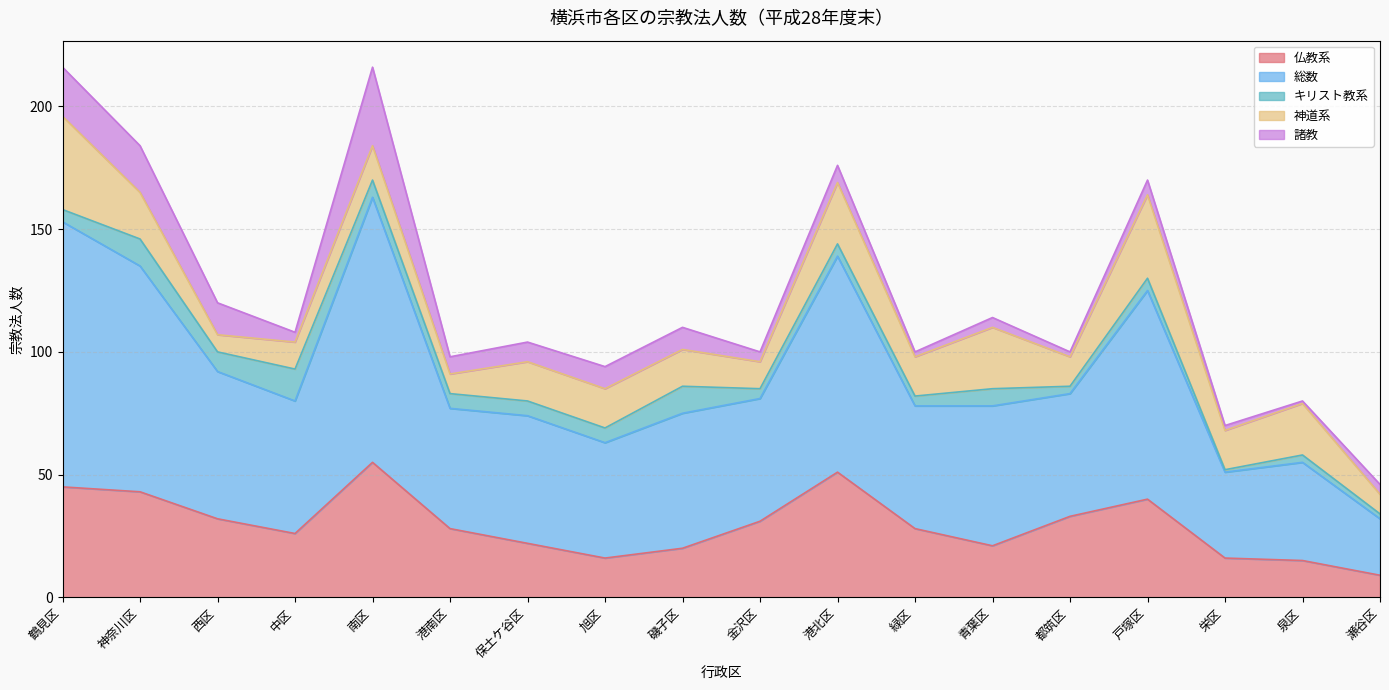

The キリスト教系 series shows 8 at 西区. True or false?

True